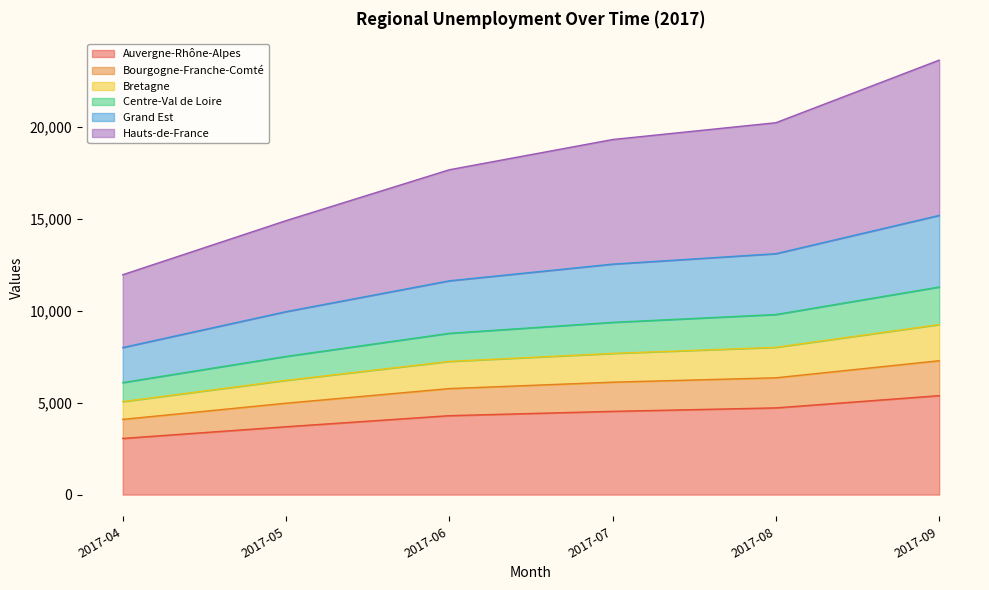

At which category is the sum across all series the highest?

2017-09